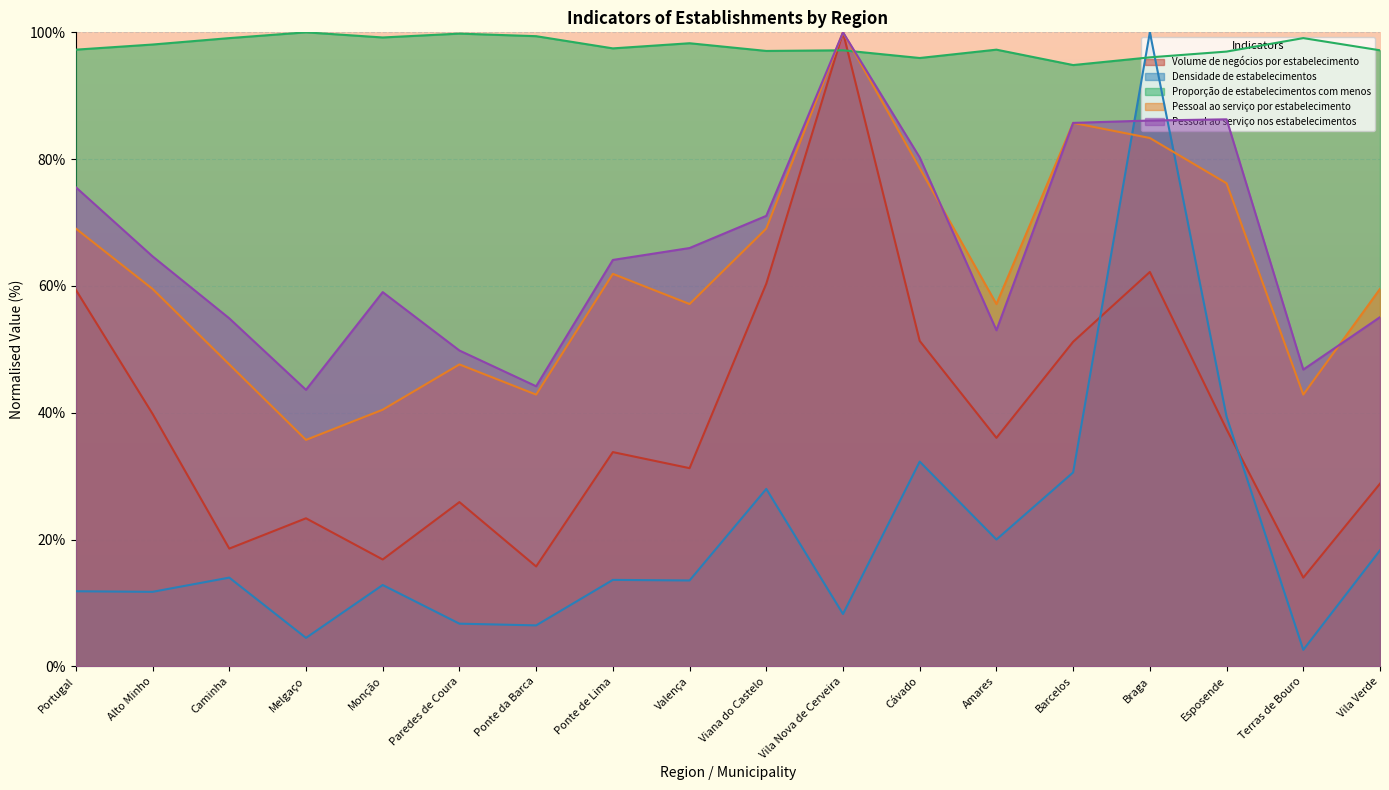

What is the label of the 8th point from the right?

Vila Nova de Cerveira